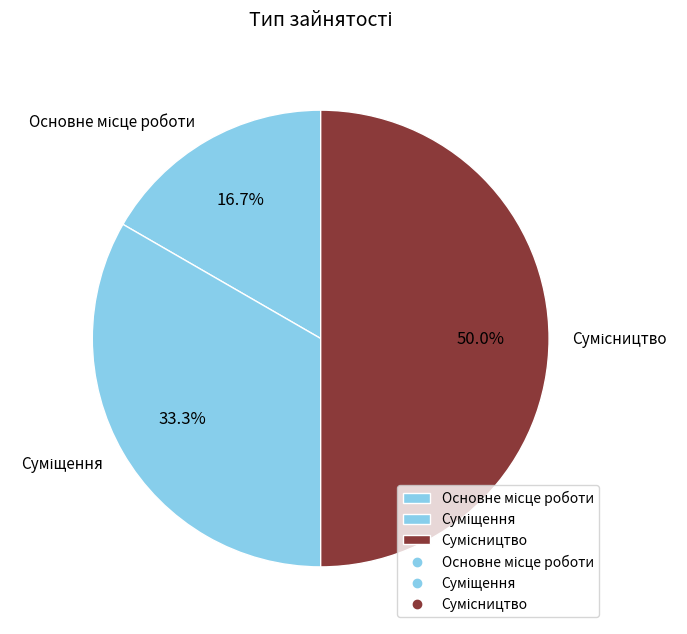

Combined, what portion of the pie is Суміщення and Сумісництво?

83.3%